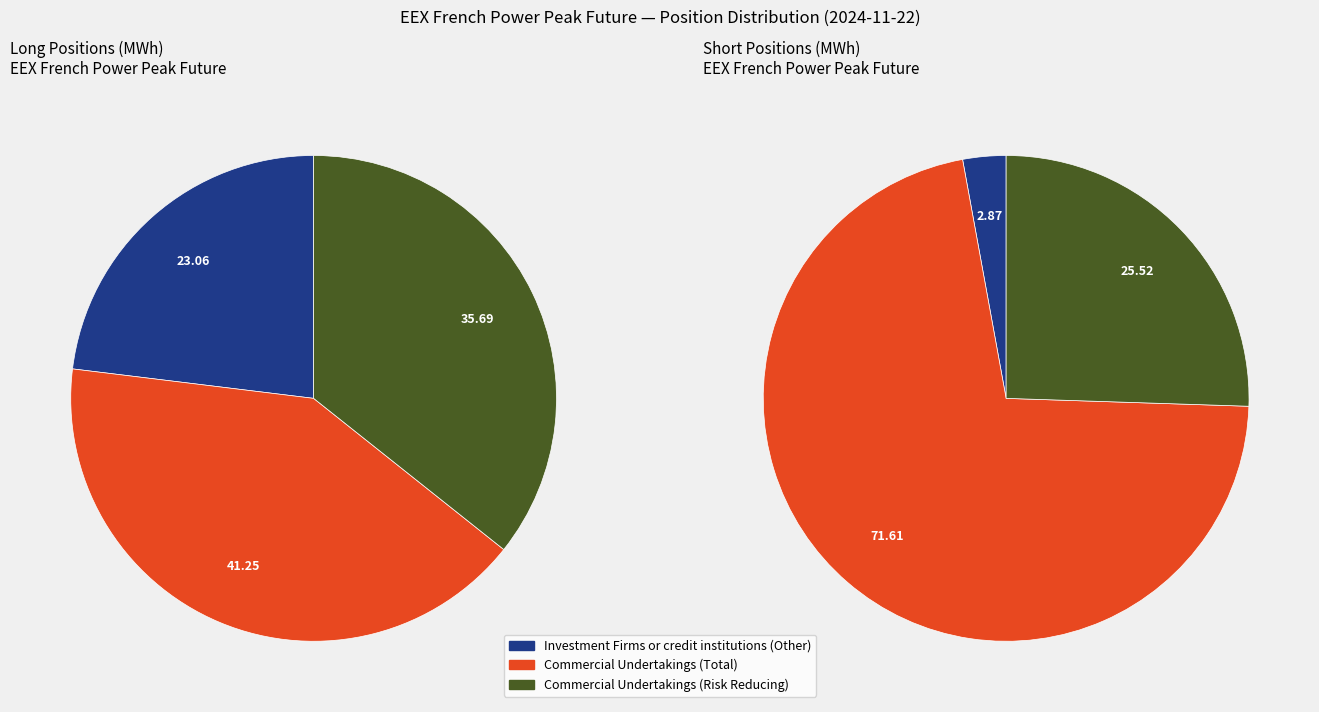

Is the sum of Commercial Undertakings (Total) and Investment Firms or credit institutions (Other) greater than half?

Yes